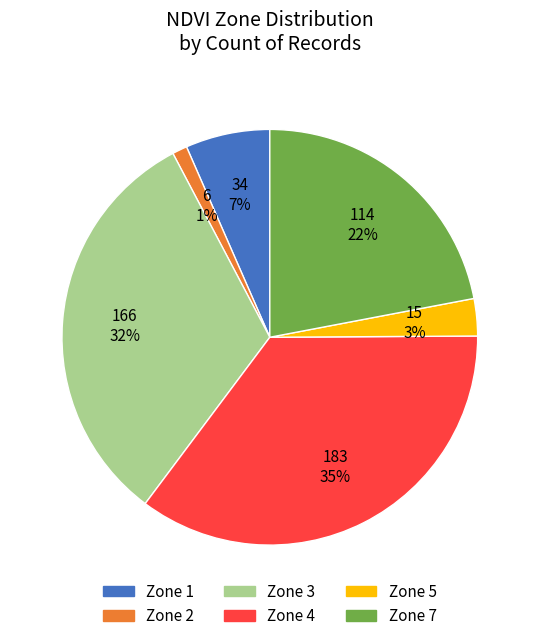

To the nearest percent, what is the average slice percentage?

17%